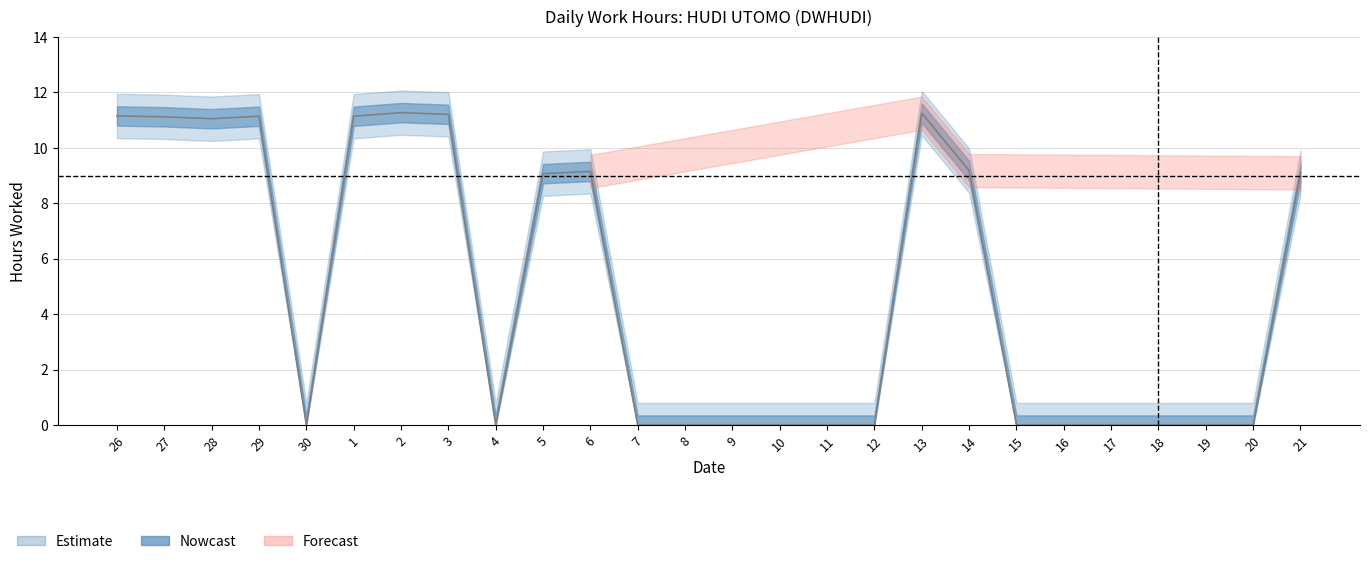

At which category does the chart reach its peak across all series?

2